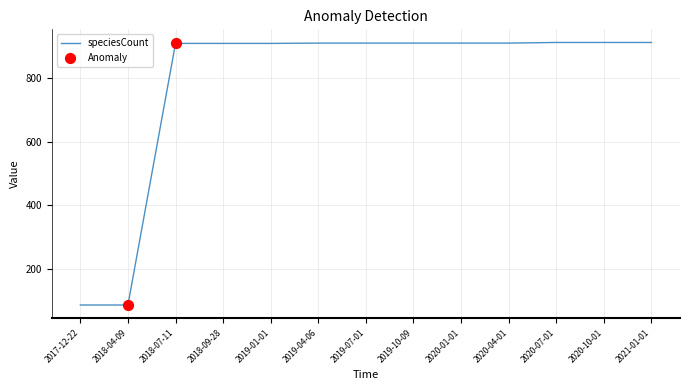

What is the change in value from 2017-12-22 to 2019-01-01?

+823